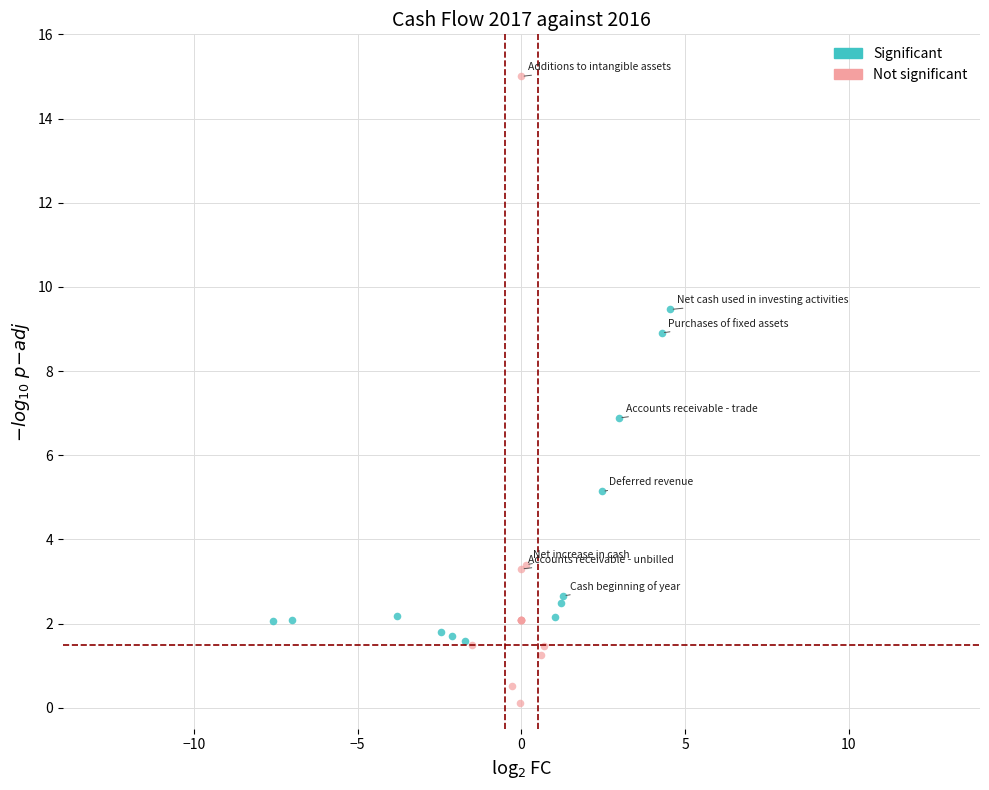

Which series reaches the maximum Y coordinate?

Not significant